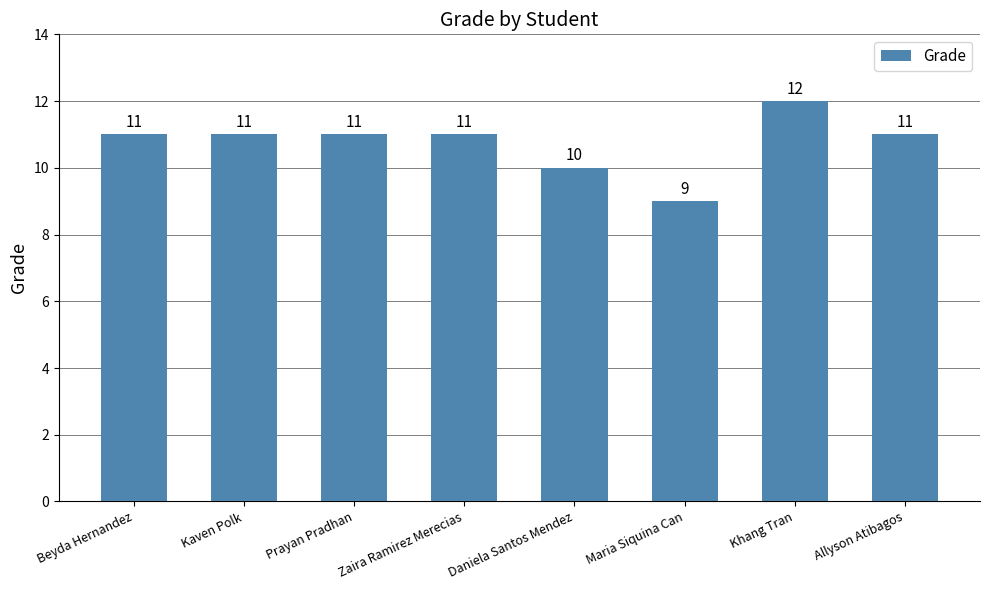

The value at Allyson Atibagos is 11. True or false?

True